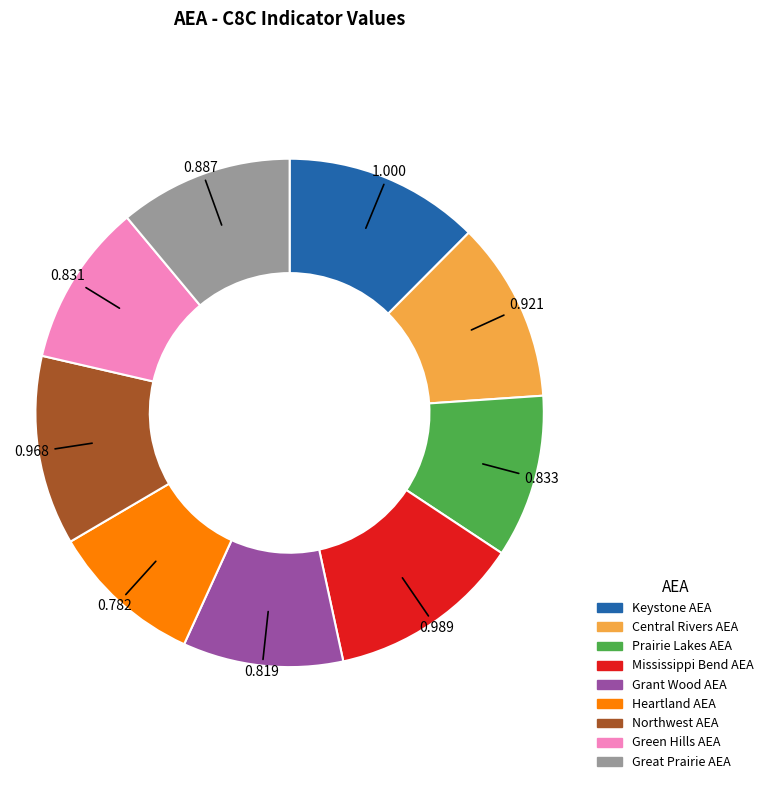

Which has a higher value, Northwest AEA or Prairie Lakes AEA?

Northwest AEA